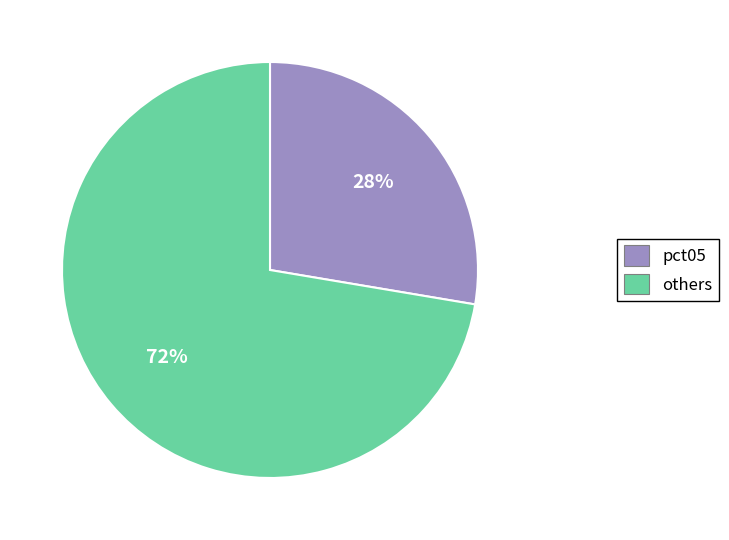

Is there a majority slice in this chart?

Yes